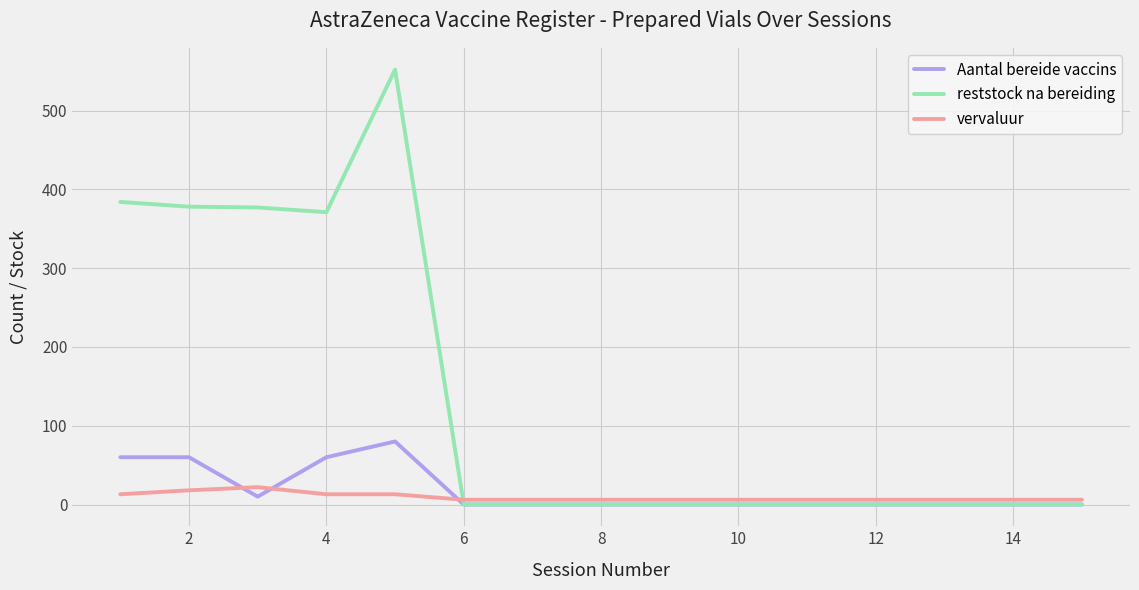

Count the Aantal bereide vaccins values in the range 0 to 60.

14